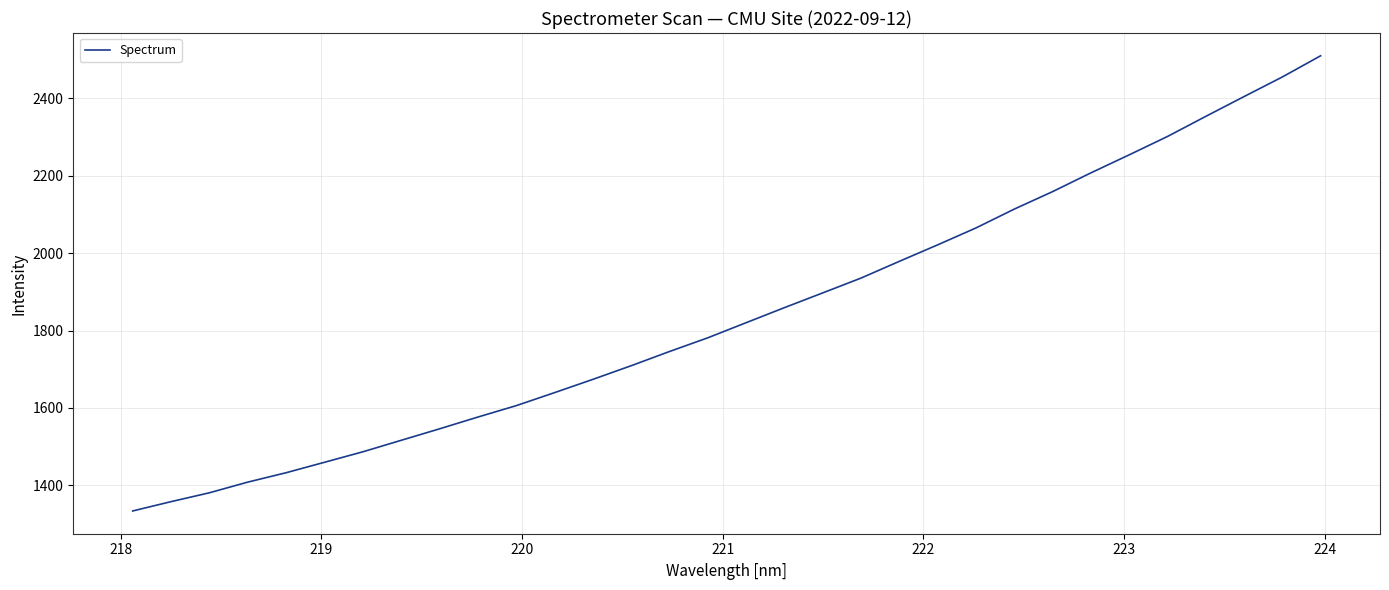

What is the difference between the maximum and minimum values?

1175.2